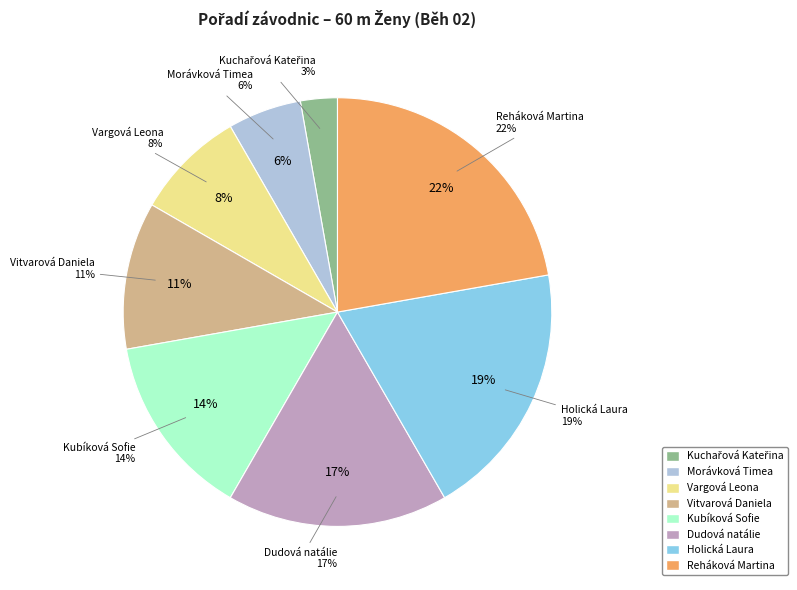

What is the total percentage of Kubíková Sofie and Vitvarová Daniela?

25.0%